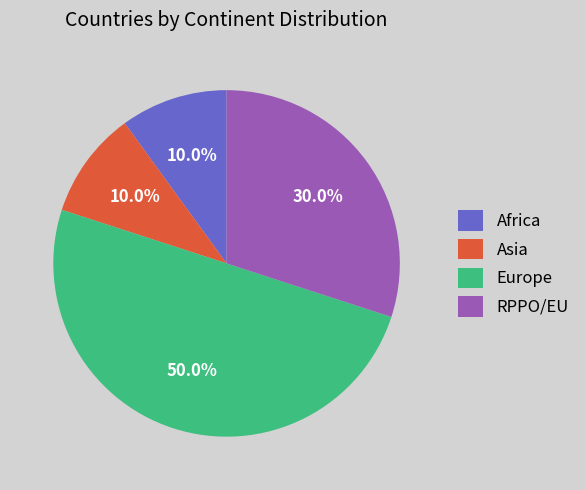

Between Europe and Asia, which is larger?

Europe